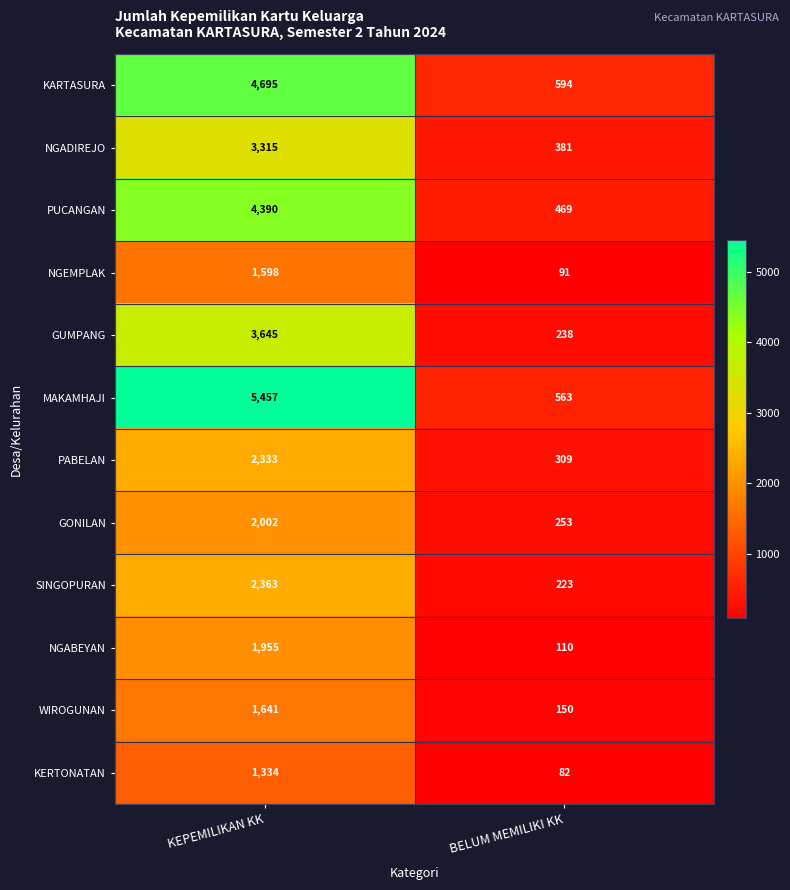

Reading right to left, transcribe all the data shown in this chart.

KARTASURA: 594	4695
NGADIREJO: 381	3315
PUCANGAN: 469	4390
NGEMPLAK: 91	1598
GUMPANG: 238	3645
MAKAMHAJI: 563	5457
PABELAN: 309	2333
GONILAN: 253	2002
SINGOPURAN: 223	2363
NGABEYAN: 110	1955
WIROGUNAN: 150	1641
KERTONATAN: 82	1334